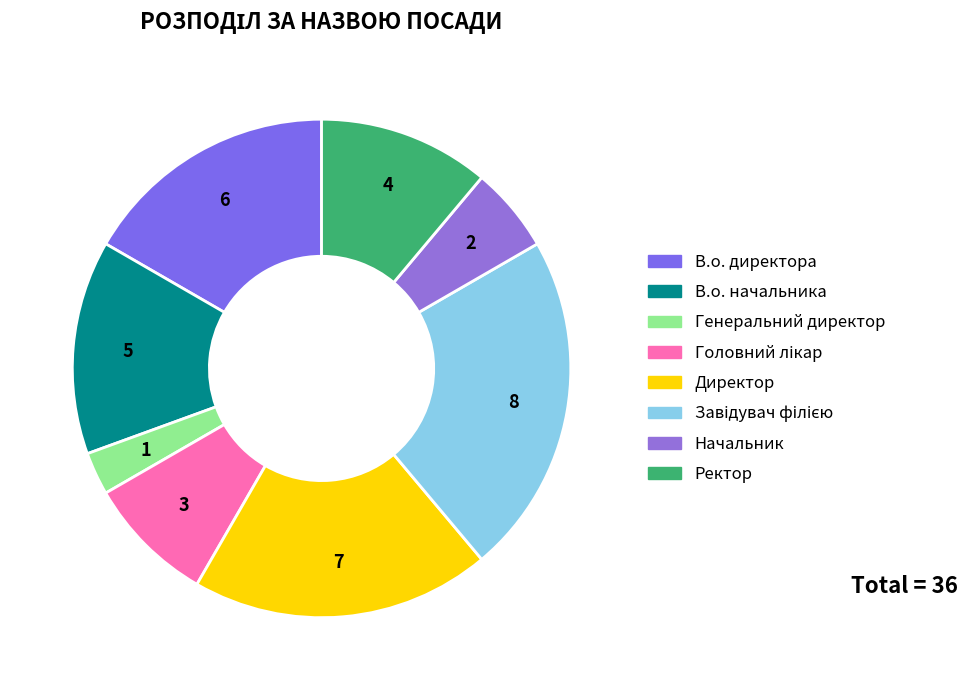

How many segments does this pie chart have?

8